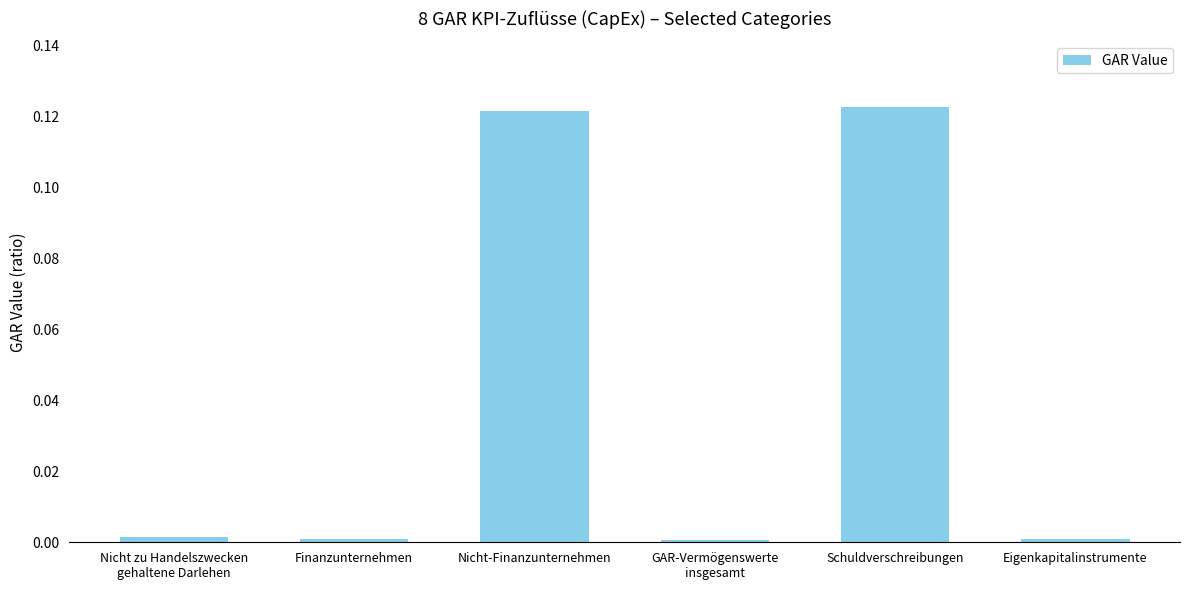

The value at Eigenkapitalinstrumente is 0.0. True or false?

True